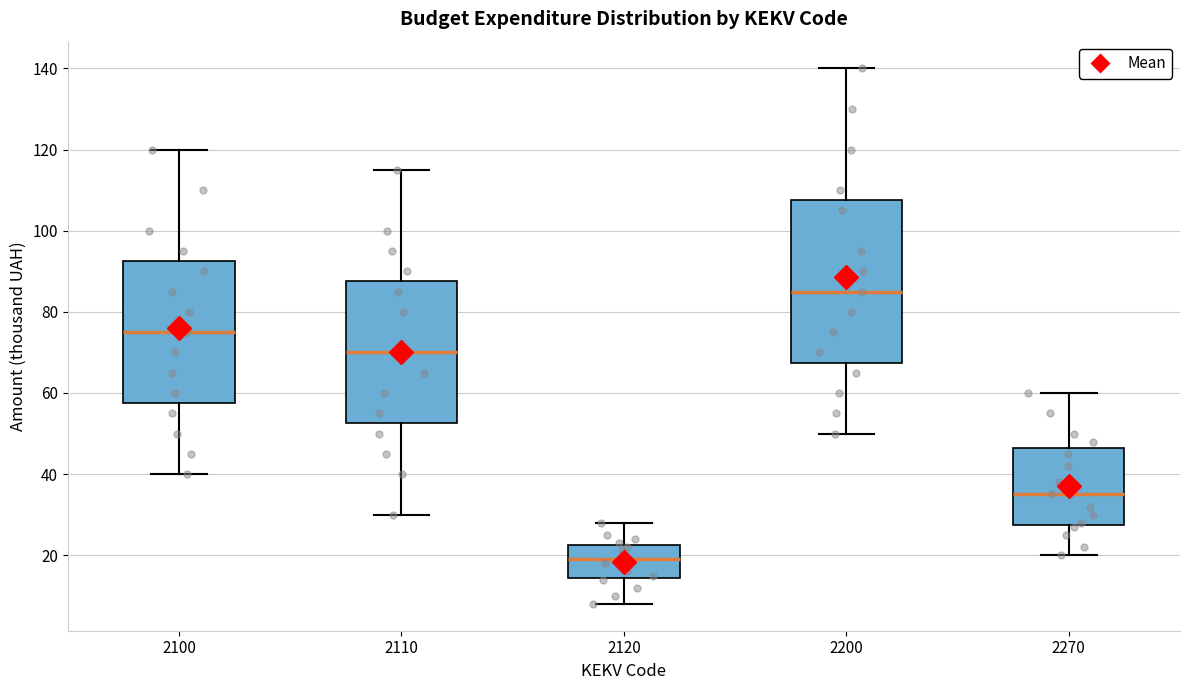

Reading left to right, transcribe this box plot: for each box, give where its median line is, the range the box spans, and where its two whiskers end, as read against the y-axis. The values are not printed on the chart, so give them approximately, as read against the axis.

2100: median 76, box 58 to 92, whiskers 40 to 120
2110: median 70, box 52 to 88, whiskers 30 to 116
2120: median 20, box 14 to 22, whiskers 8 to 28
2200: median 86, box 68 to 108, whiskers 50 to 140
2270: median 36, box 28 to 46, whiskers 20 to 60